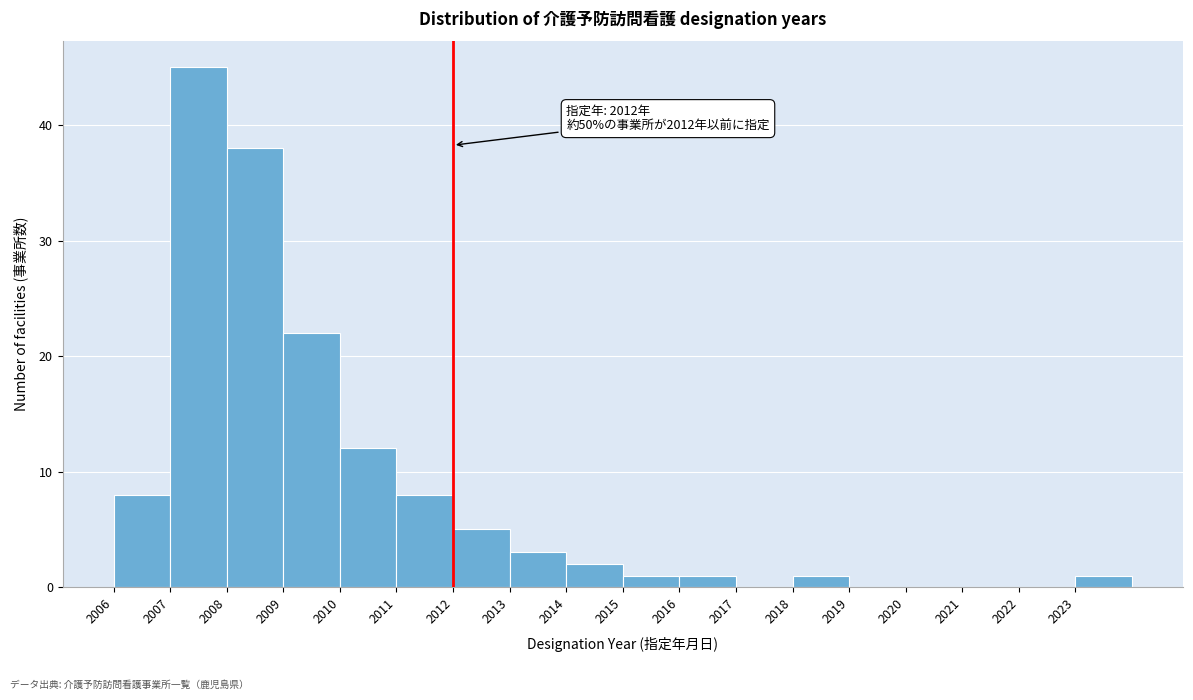

Over which range of the x-axis is the bar tallest?

2007 to 2008